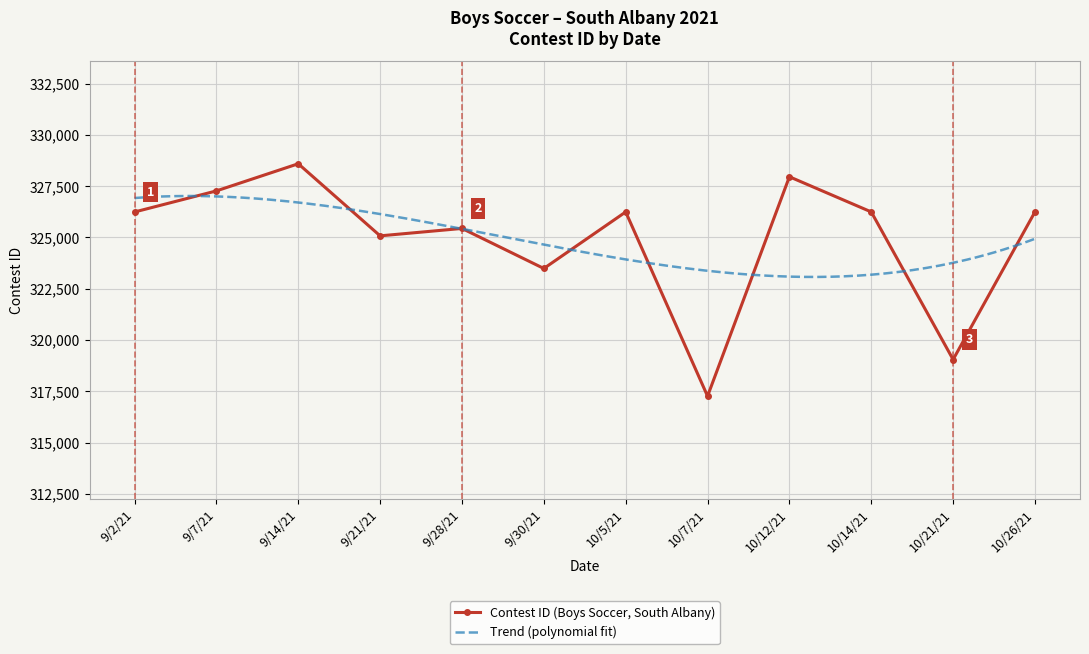

True or false: the data shows 586811 at 9/7/21.

False